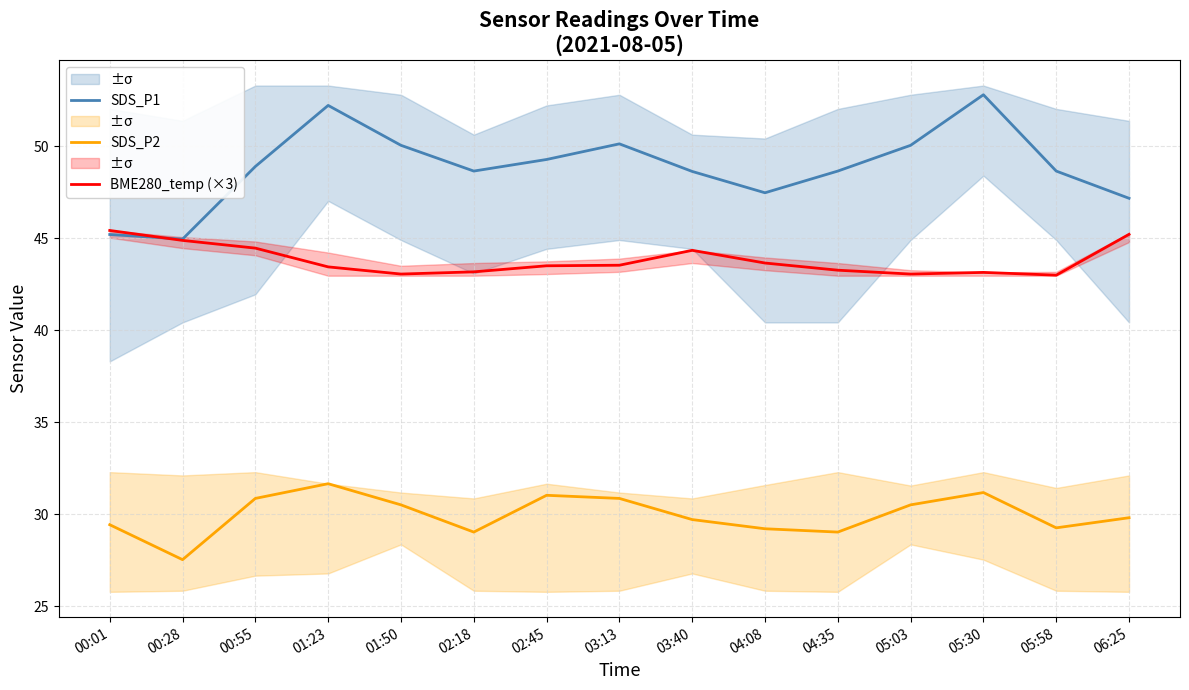

True or false: SDS_P2 has more than 0 interior local peaks.

True